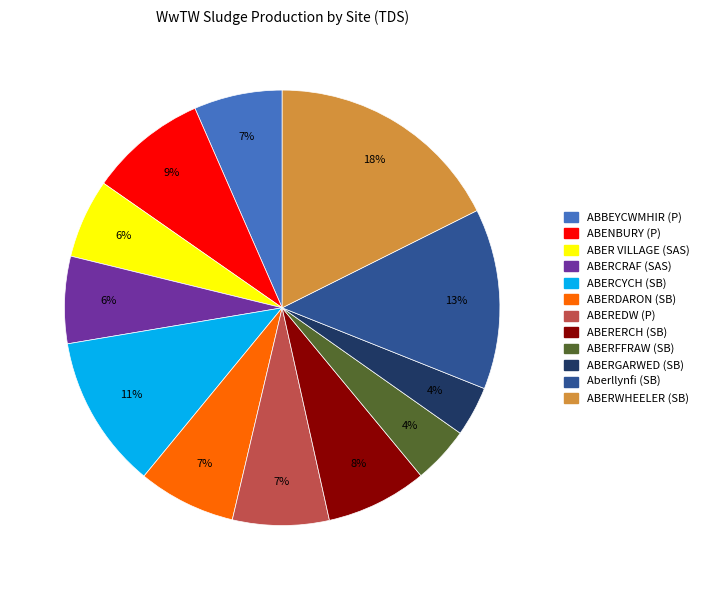

To the nearest percent, what is the difference between the largest and smallest slice percentages?

14%